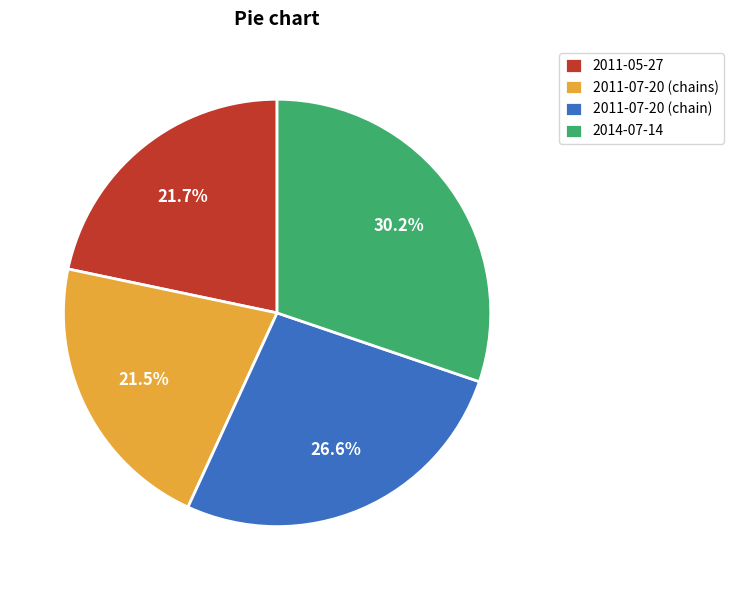

Which category has the biggest portion of the pie?

2014-07-14